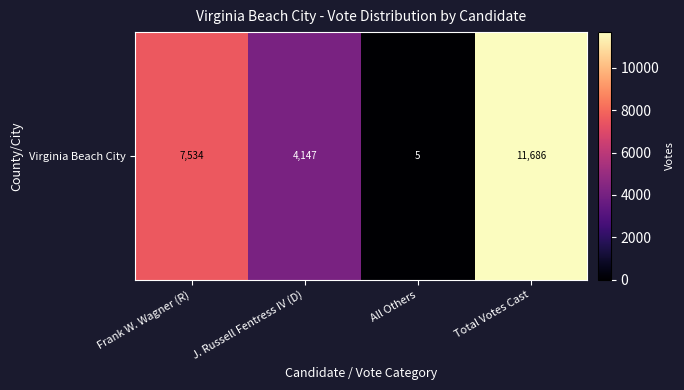

What is the greatest value displayed?

11686